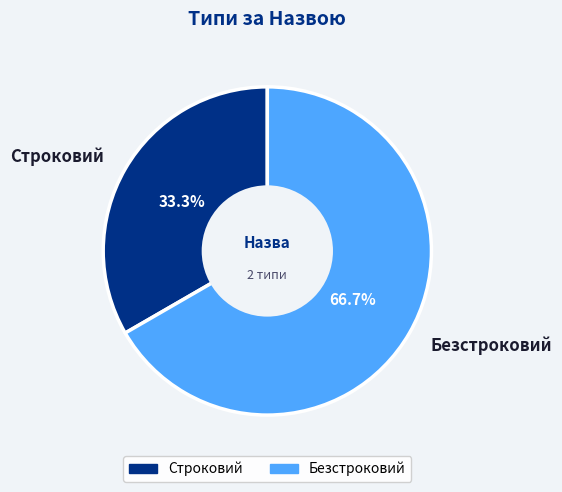

Is the sum of Безстроковий and Строковий greater than half?

Yes